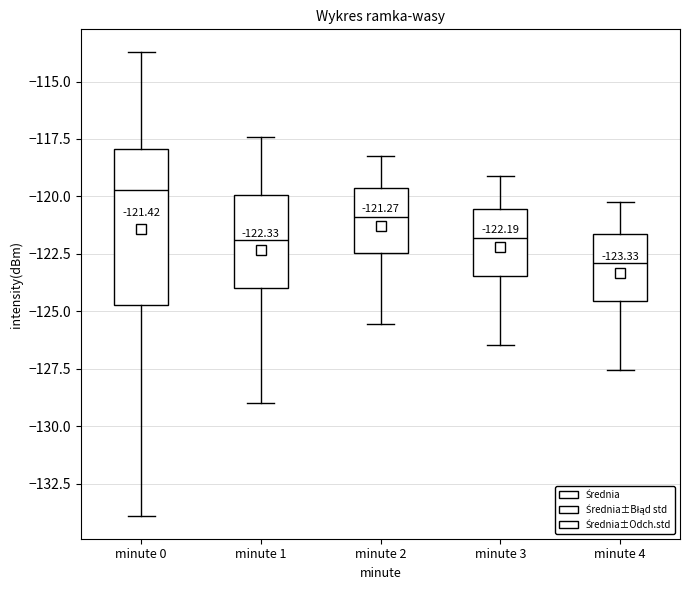

Which box's median line is the highest?

minute 0